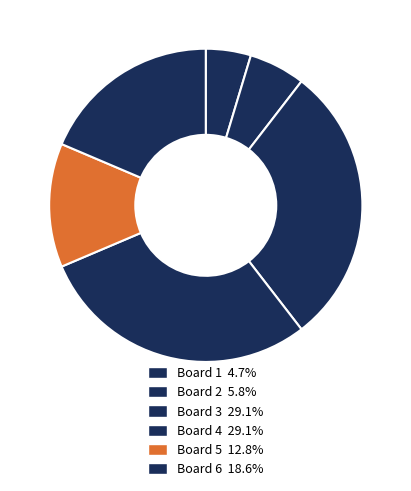

Count the number of slices in the pie.

6